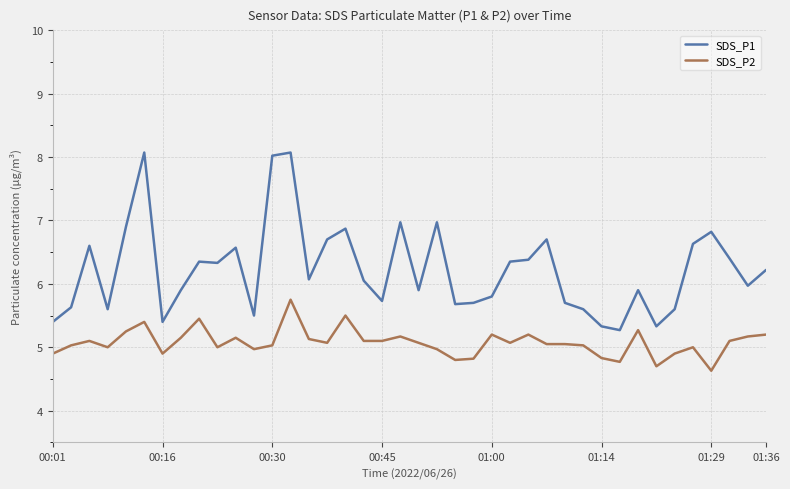

True or false: SDS_P2 has more than 2 points higher than both neighbors.

True